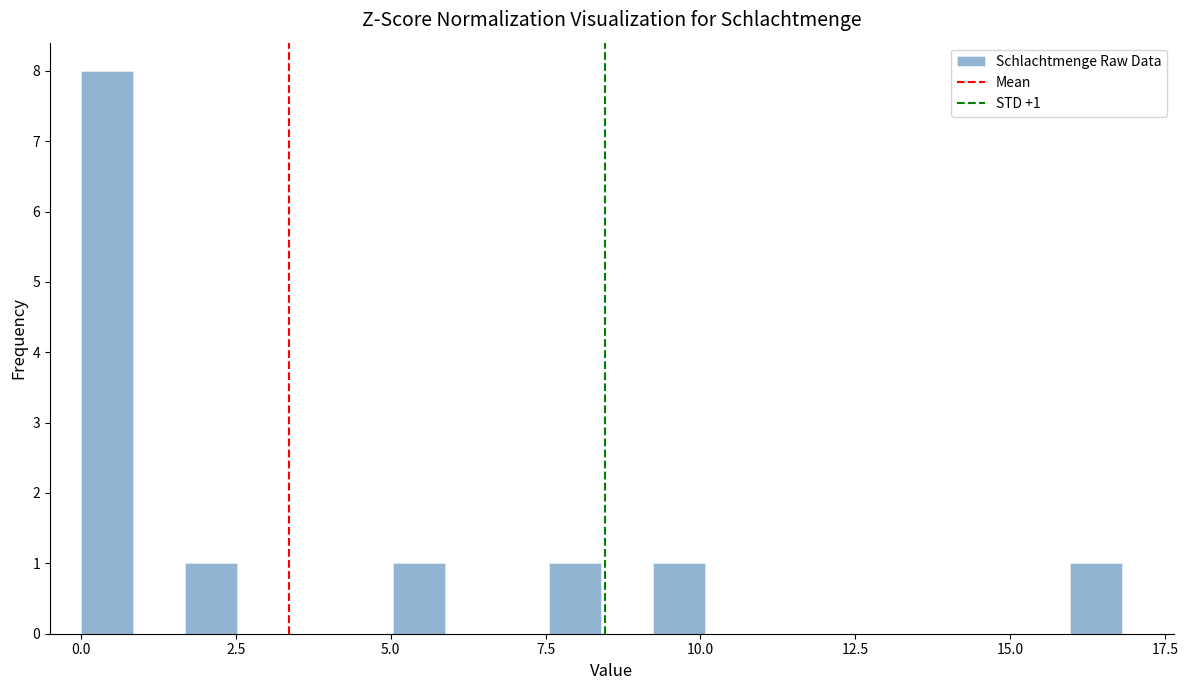

Read against the x-axis, roughly where is the centre of the tallest bar?

0.5